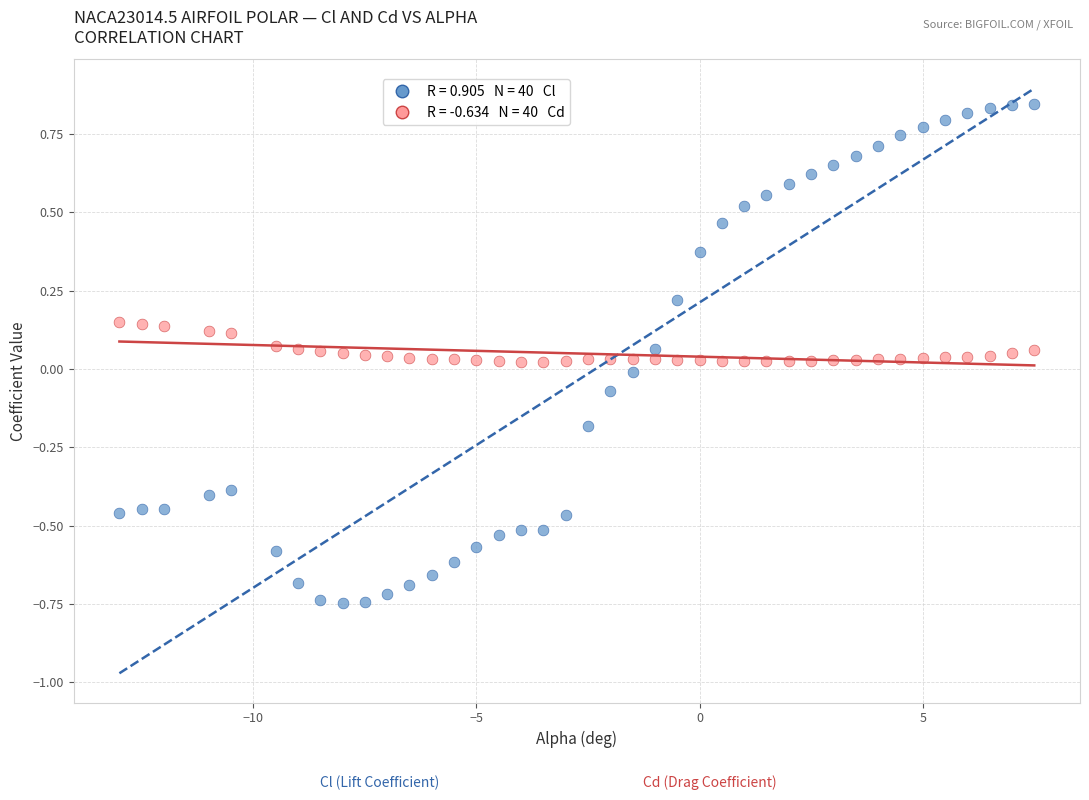

Across all data points, what is the range of Y values (max minus min)?

1.6